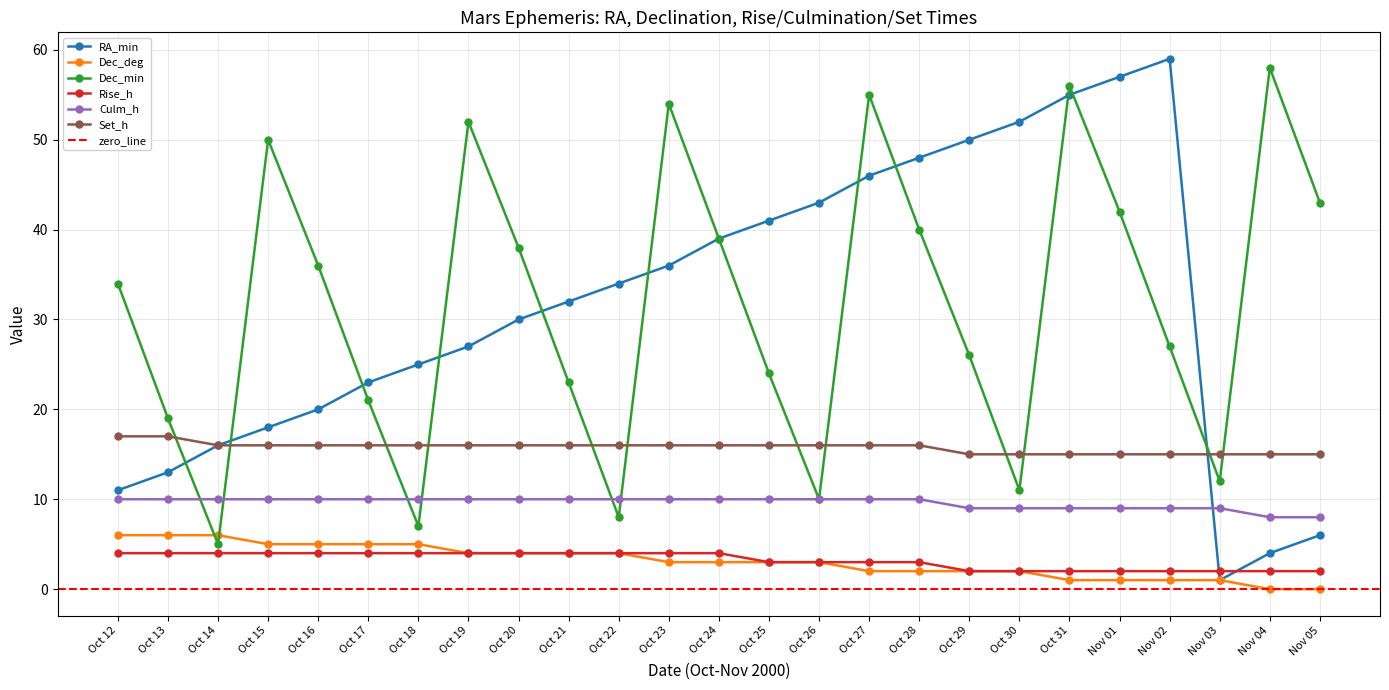

How many data points in Dec_deg are less than 3?

10